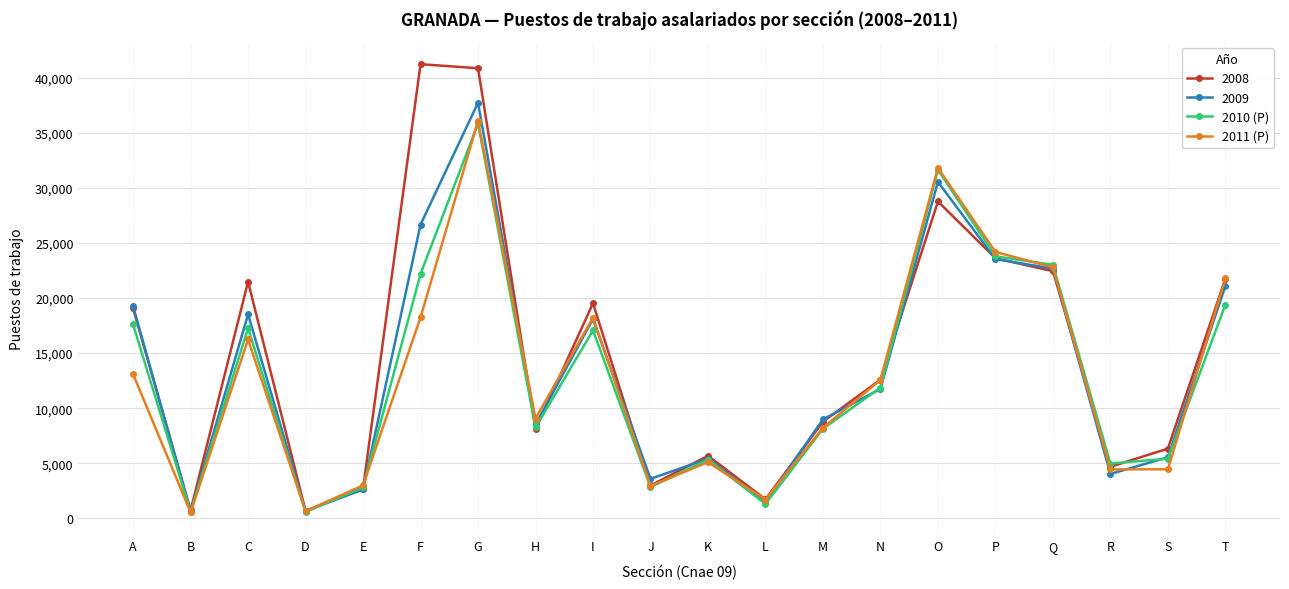

At how many categories does at least one series exceed 18194?

9